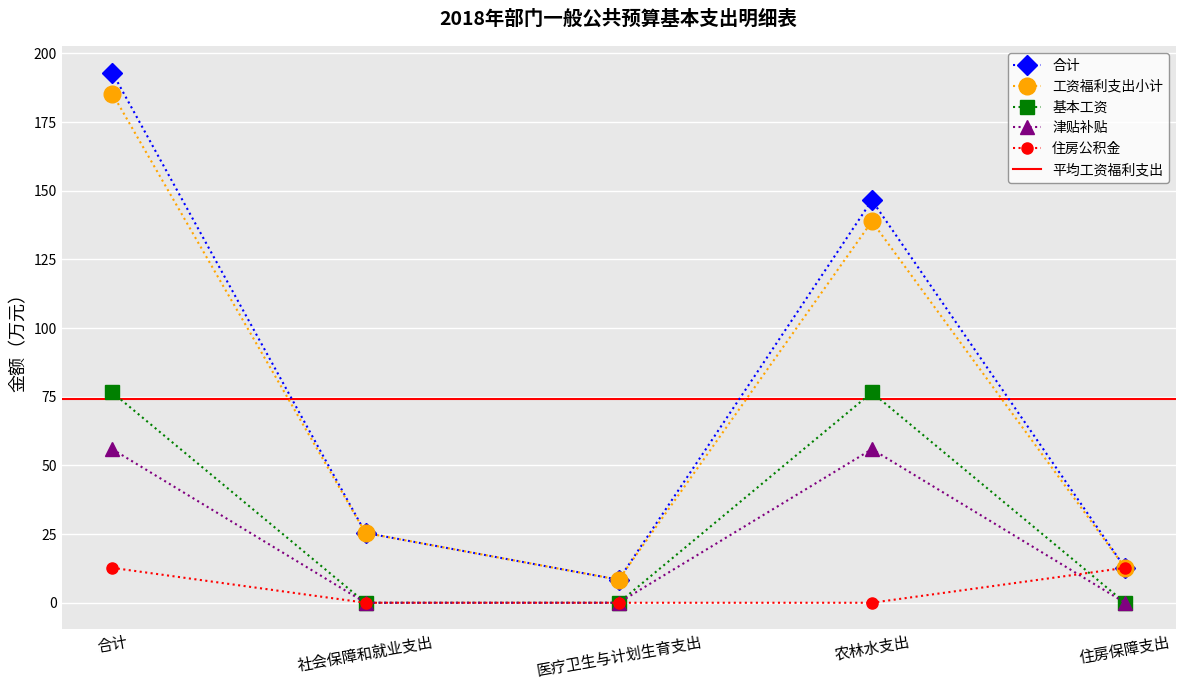

The 工资福利支出小计 series shows 34.6 at 社会保障和就业支出. True or false?

False